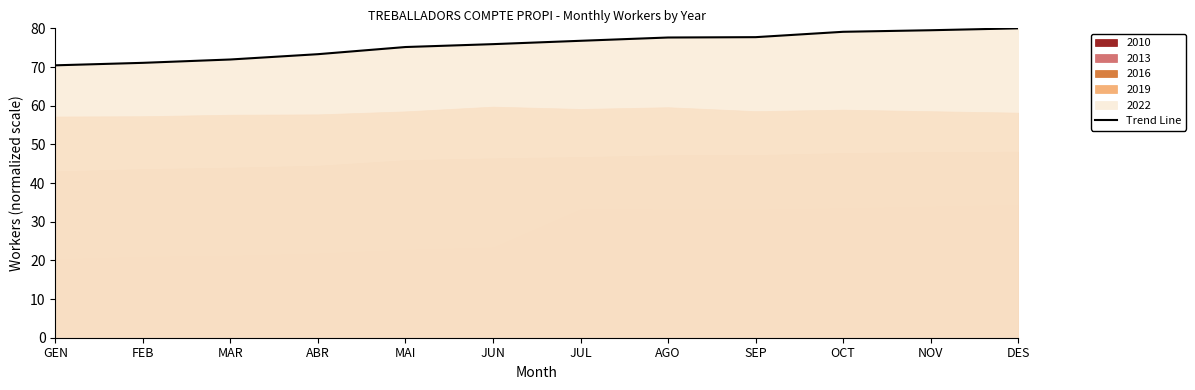

The Trend Line series shows 38.5 at JUL. True or false?

False